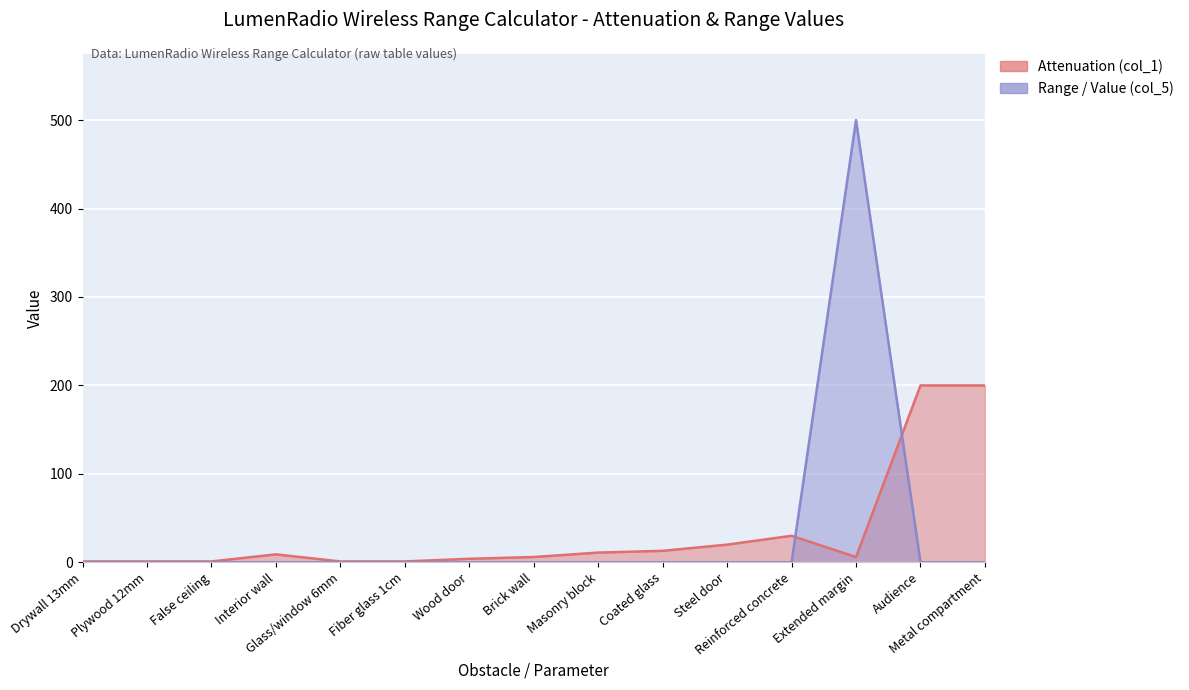

Count the number of data series in this chart.

2